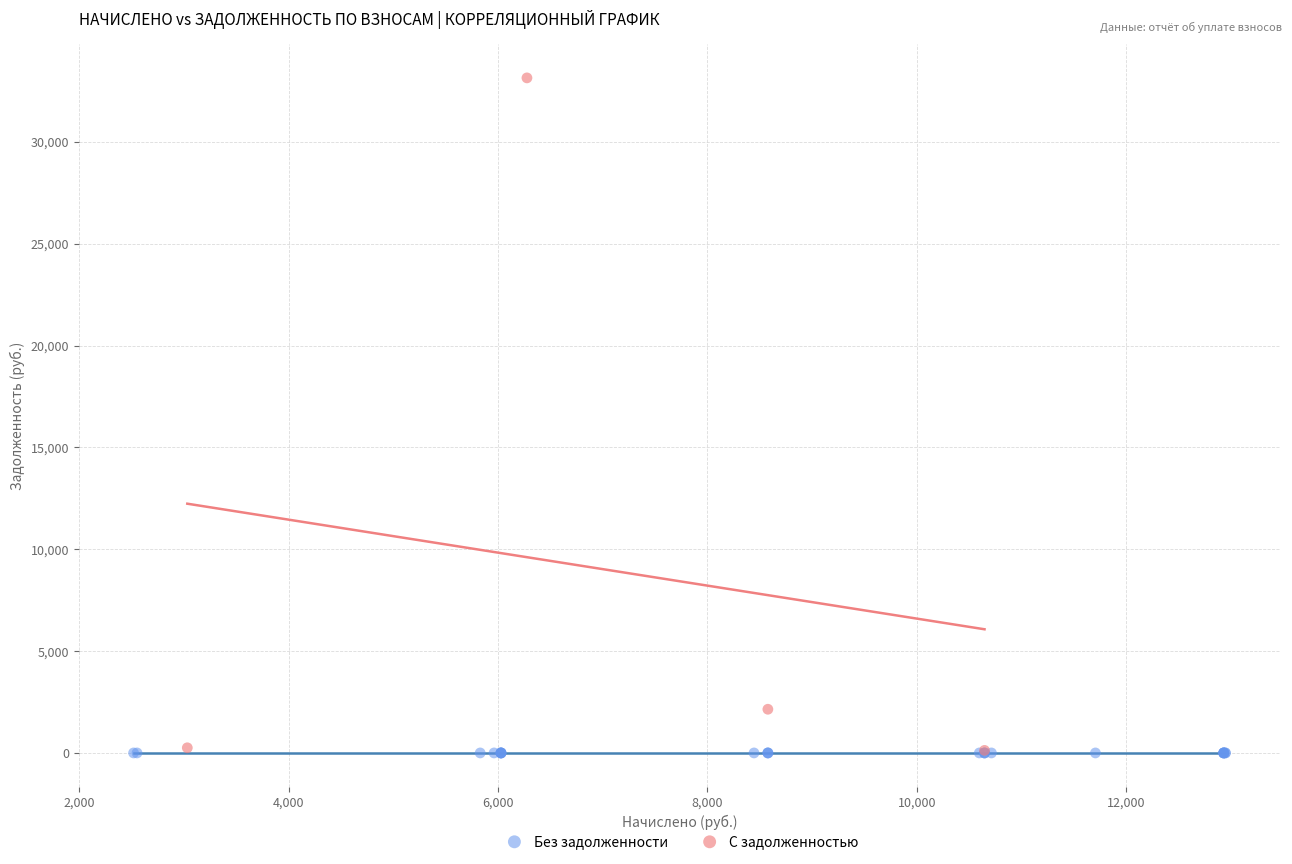

Which series contains the highest Y value?

С задолженностью